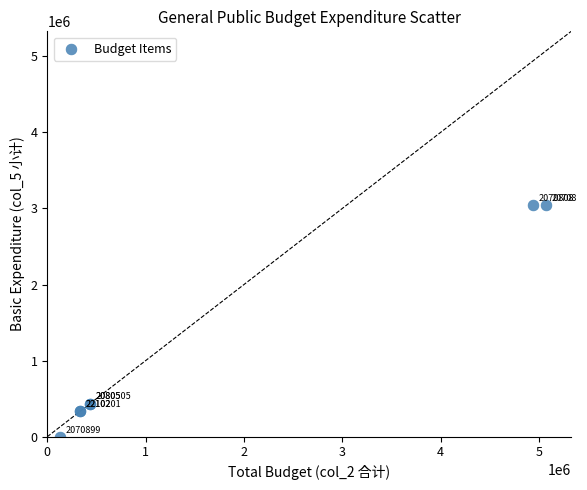

What Y value in the scatter plot is closest to 1522407?

436593.8